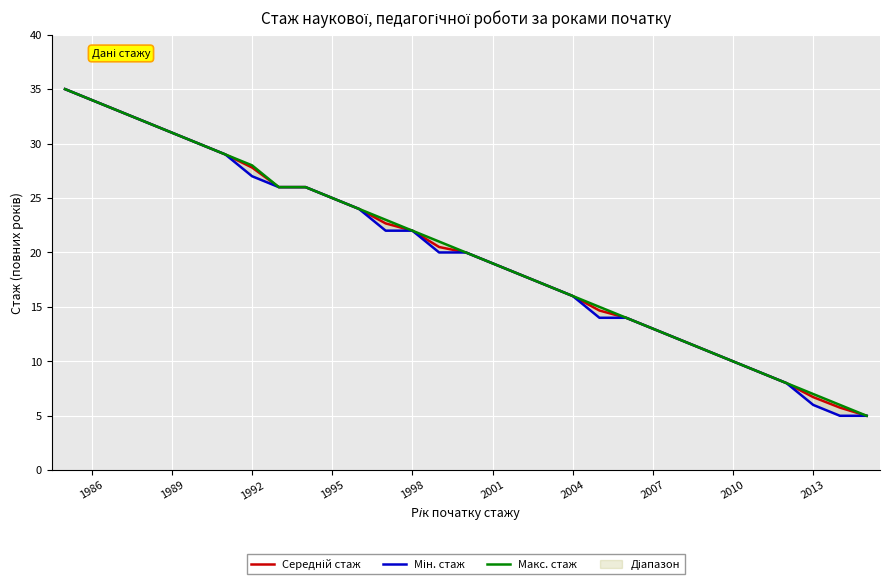

What is the average value of the Мін. стаж series?

20.0